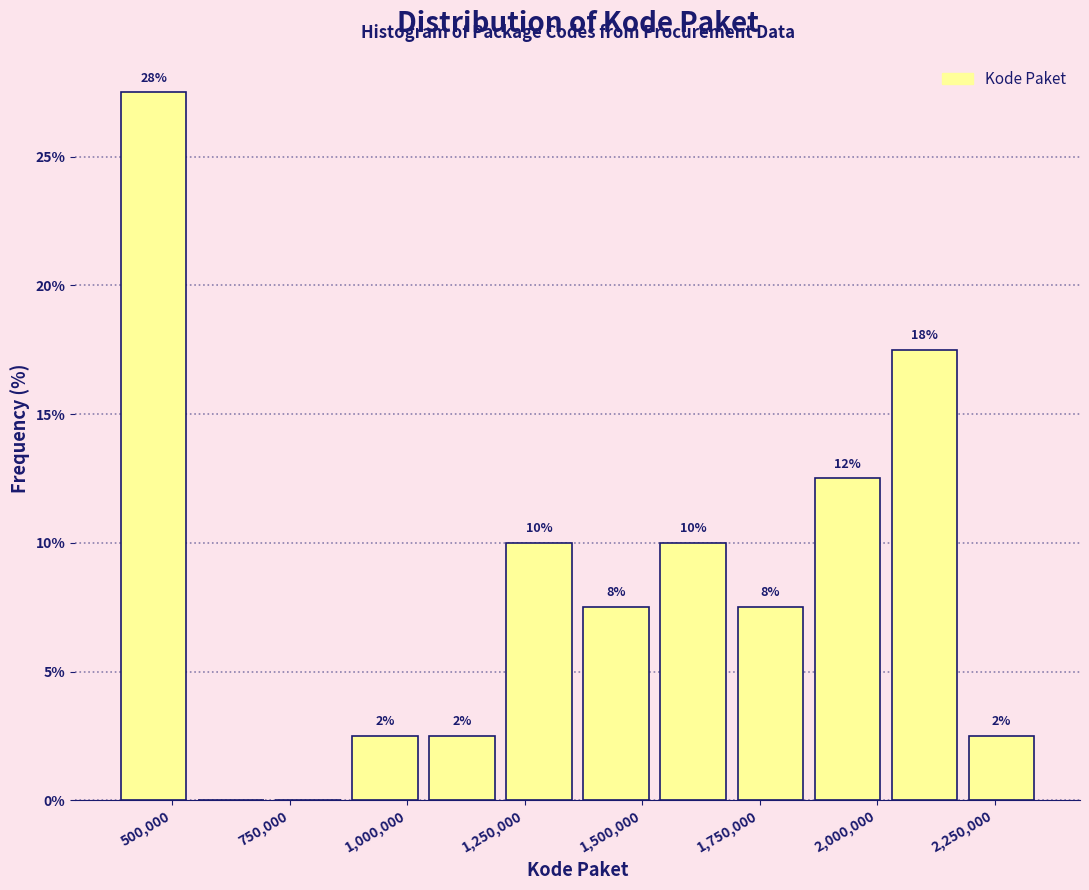

Read against the x-axis, roughly where is the centre of the tallest bar?

450000